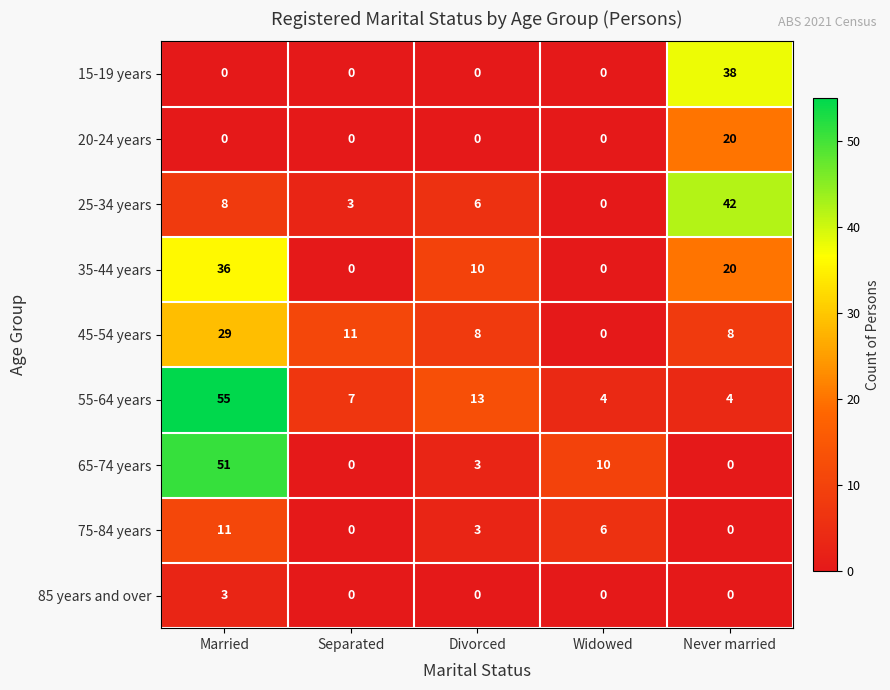

Read the 25-34 years value at Never married.

42